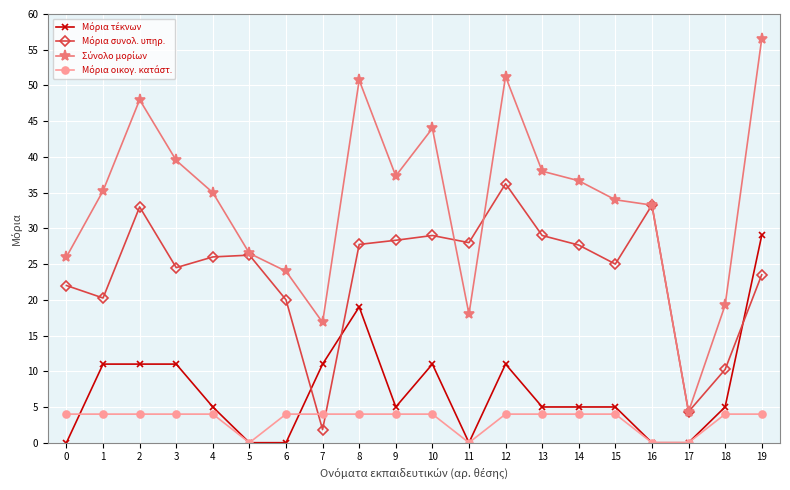

At which category is the sum across all series the highest?

19